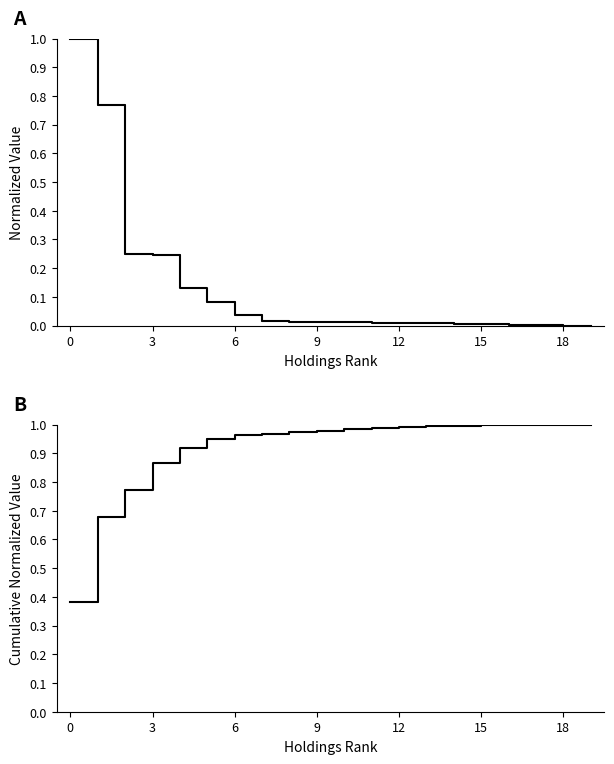

The Value (solid) series shows 0.0 at 14. True or false?

True